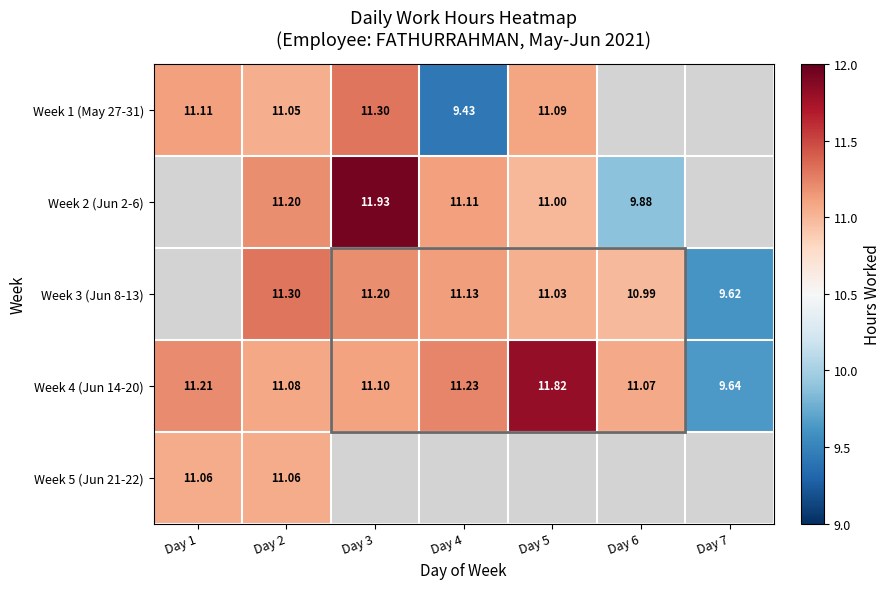

Is the value of Week 4 (Jun 14-20) at Day 2 greater than the value of Week 3 (Jun 8-13) at Day 7?

Yes